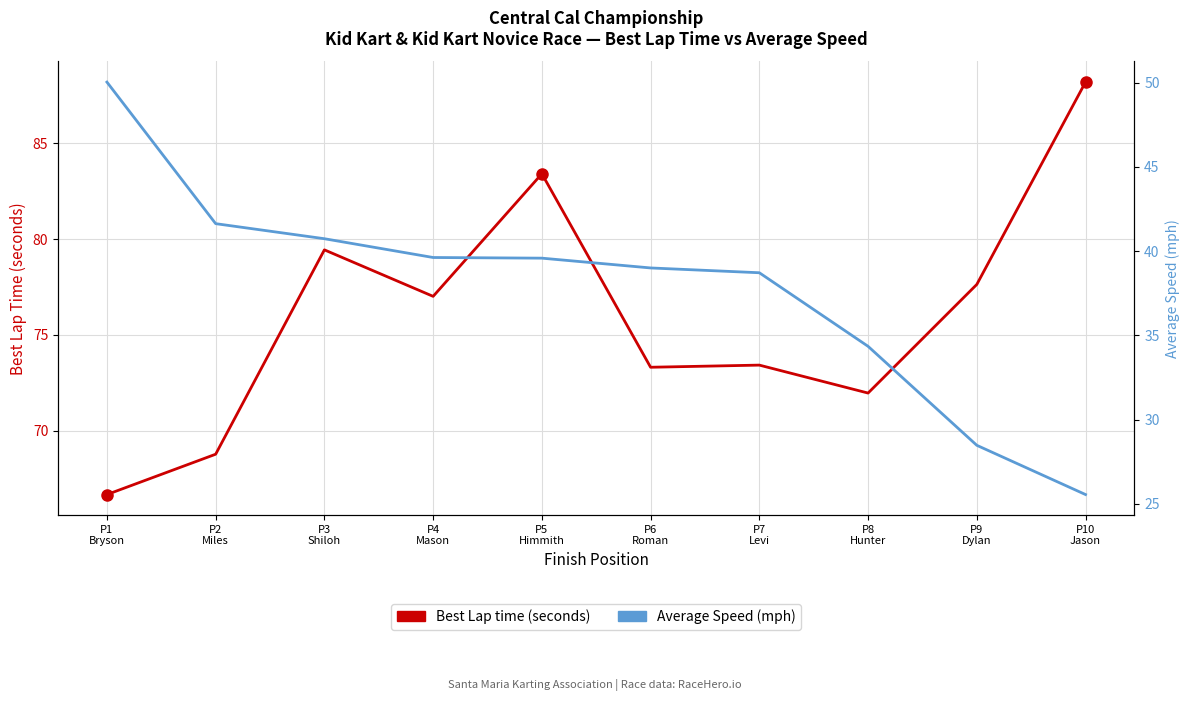

Rank the categories by Best Lap time (seconds) value from highest to lowest.

P10
Jason, P5
Himmith, P3
Shiloh, P9
Dylan, P4
Mason, P7
Levi, P6
Roman, P8
Hunter, P2
Miles, P1
Bryson